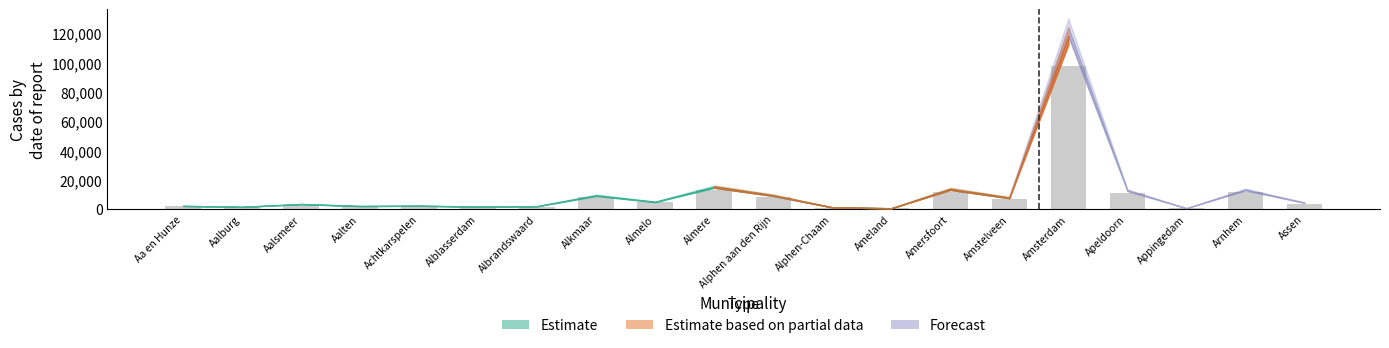

What is the label of the 1st bar from the right?

Assen